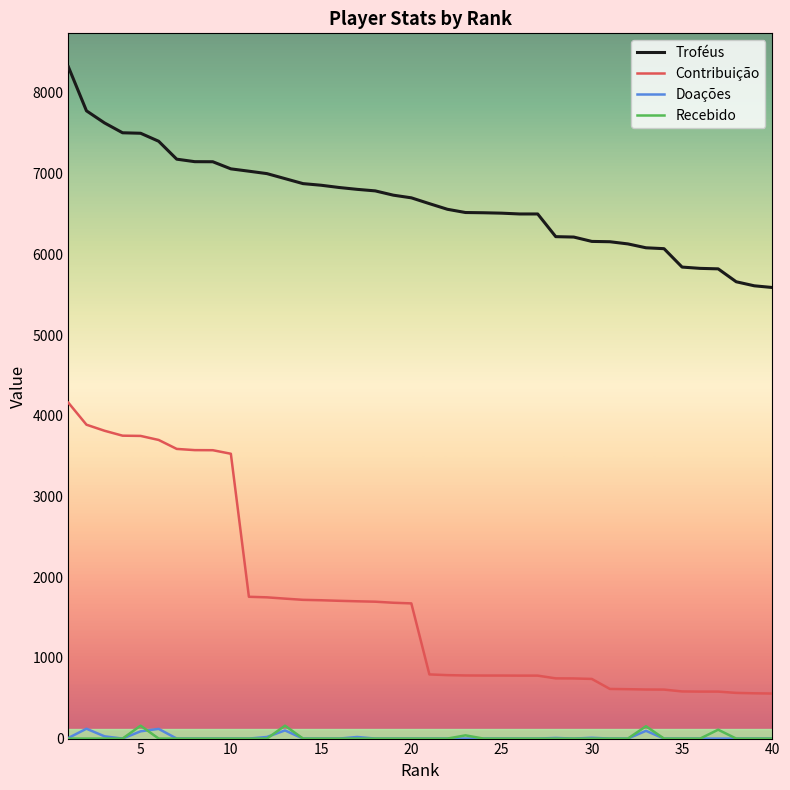

Which series has the largest total across all categories?

Troféus